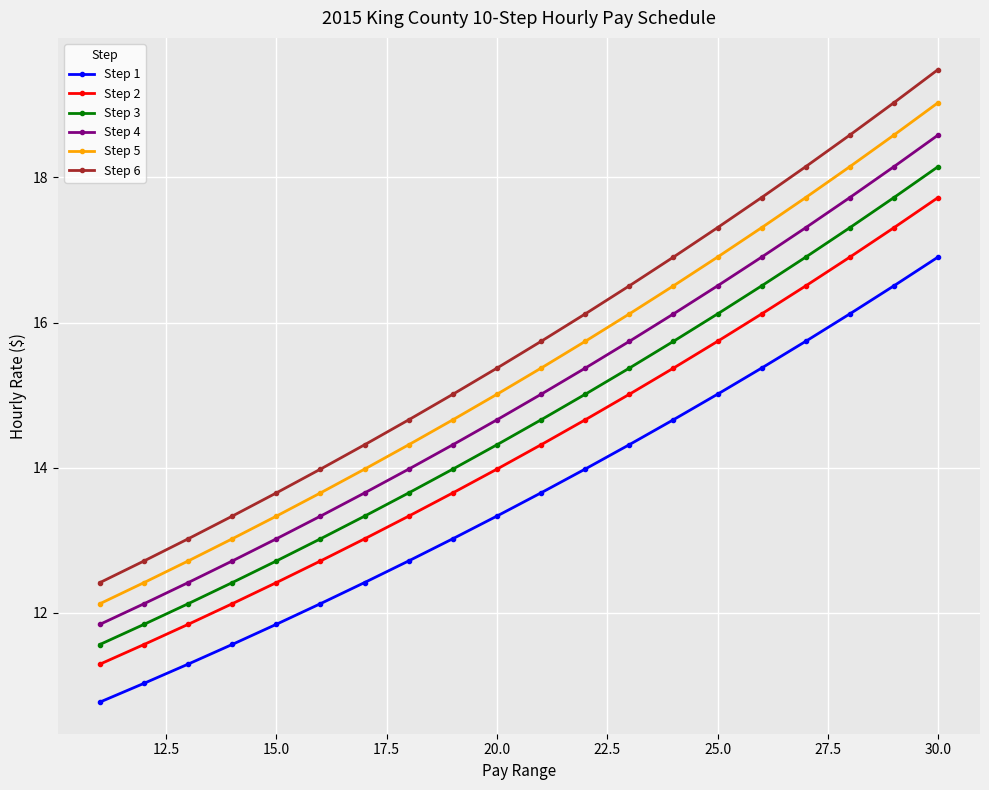

What is the minimum value for Step 4?

11.8